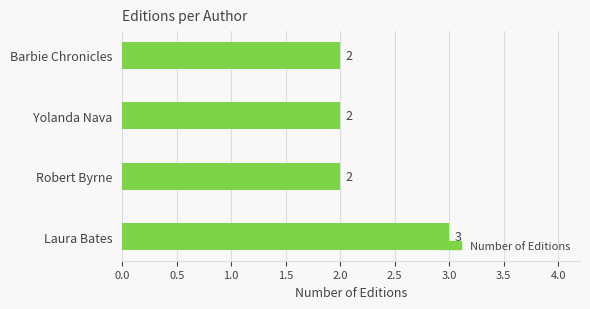

Count the values in the range 2 to 3.

4